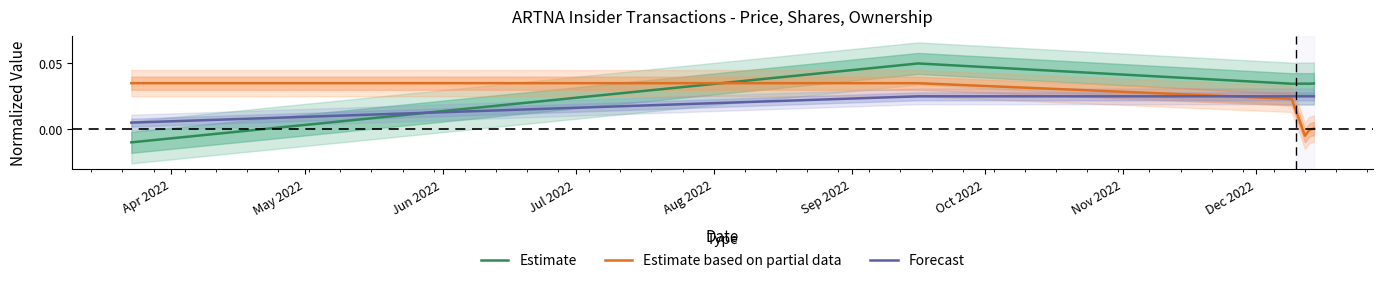

How many values in the Estimate based on partial data series are below 0?

2